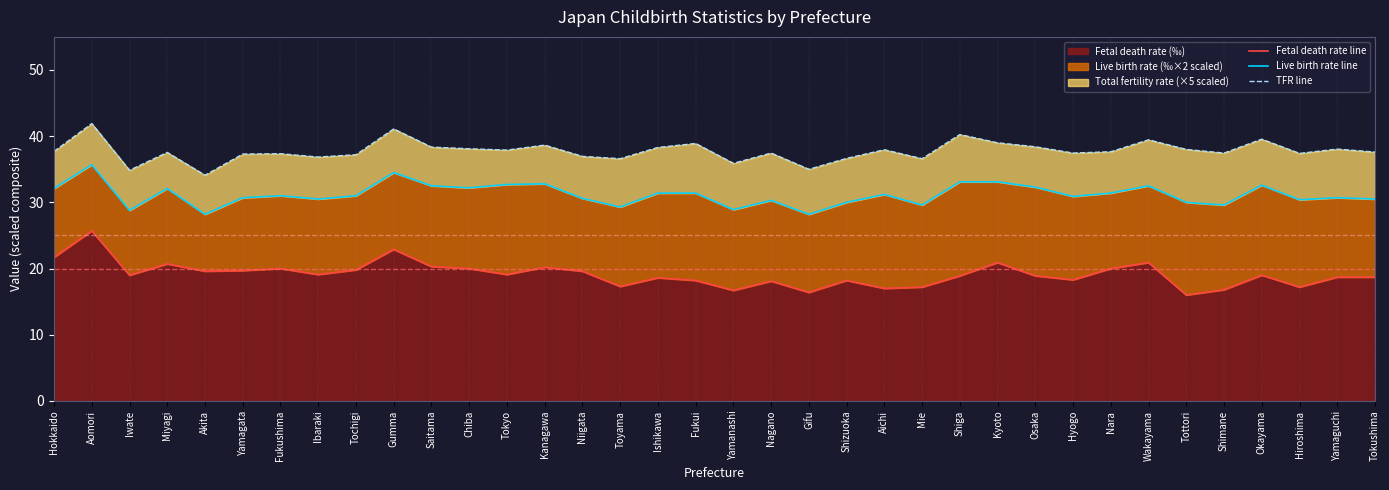

Where is the first local minimum for Fetal death rate line?

Iwate